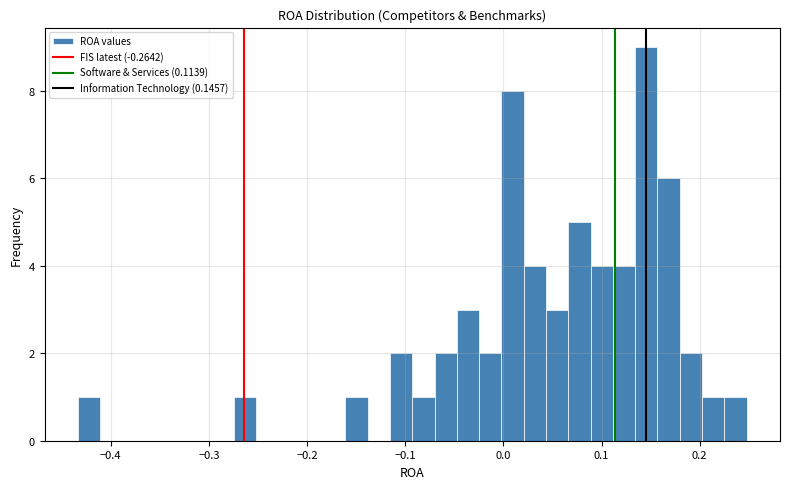

Around what value on the x-axis is the tallest bar? Give the approximate position of its centre, as read against the axis.

0.15